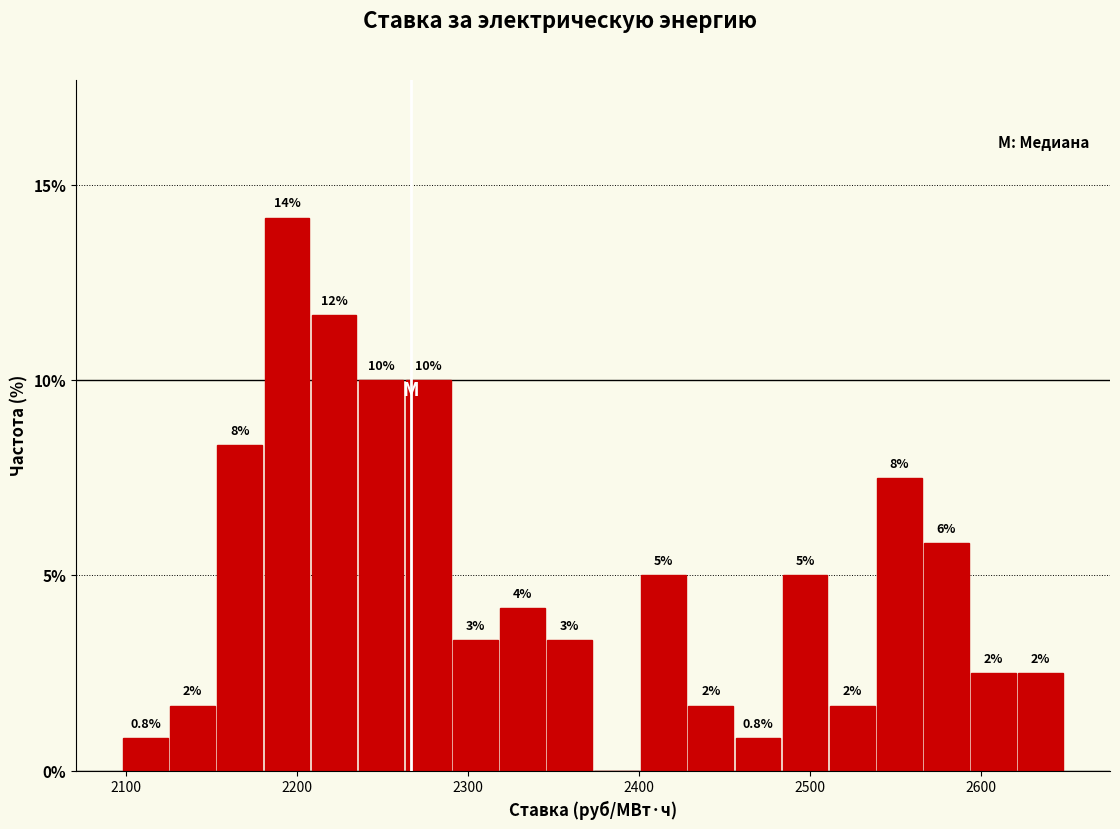

Around what value on the x-axis is the tallest bar? Give the approximate position of its centre, as read against the axis.

2190